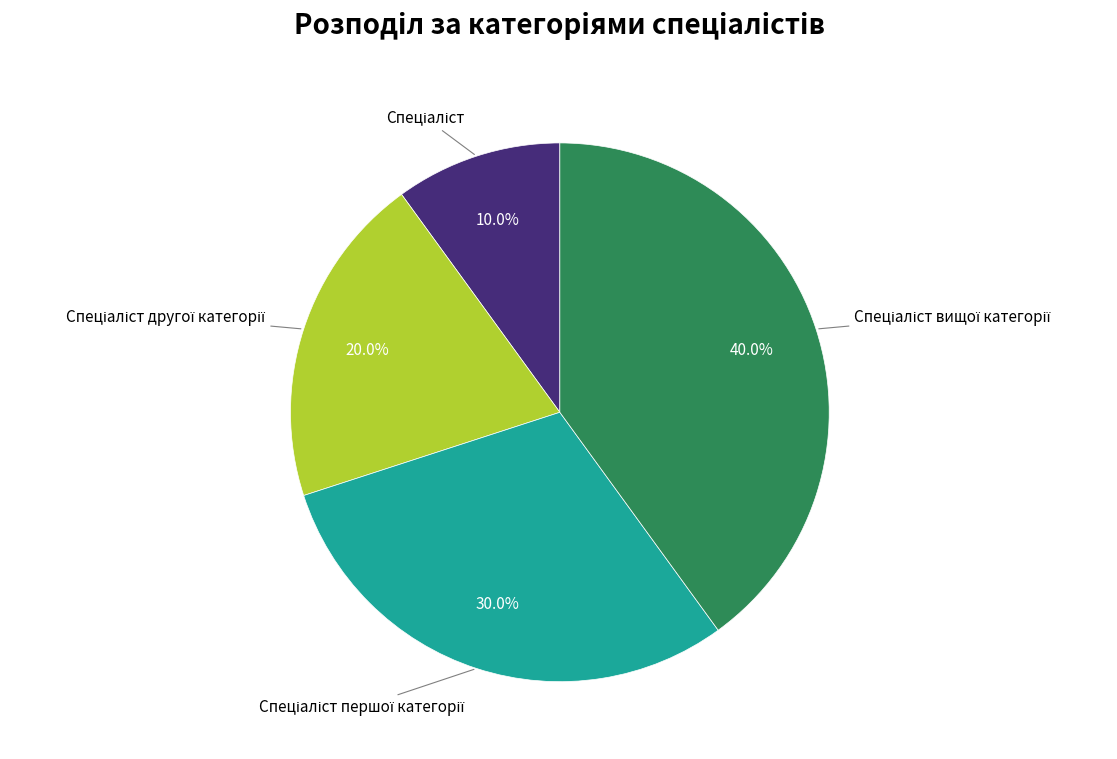

Does any single category account for the majority?

No